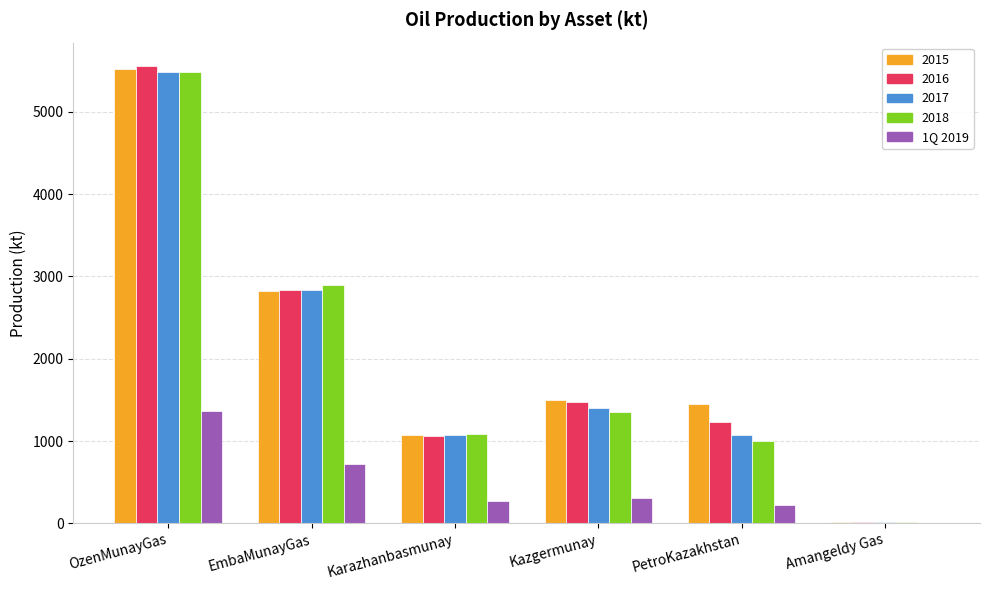

True or false: 2016 has a value of 1063.5 at Karazhanbasmunay.

True